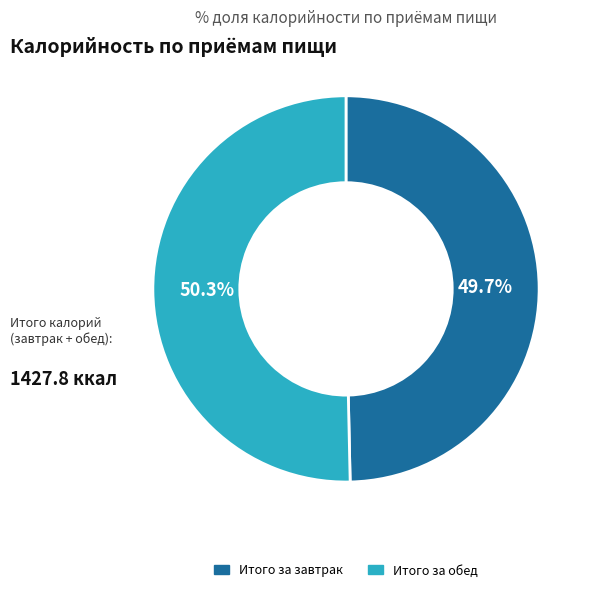

Count the number of slices in the pie.

2